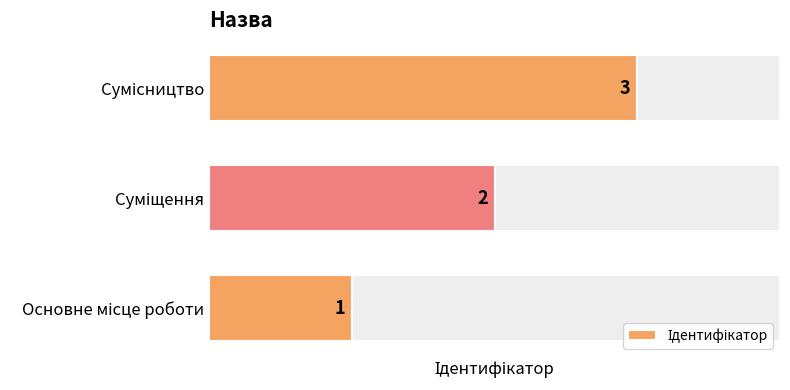

What is the difference between the values at Основне місце роботи and Сумісництво?

2